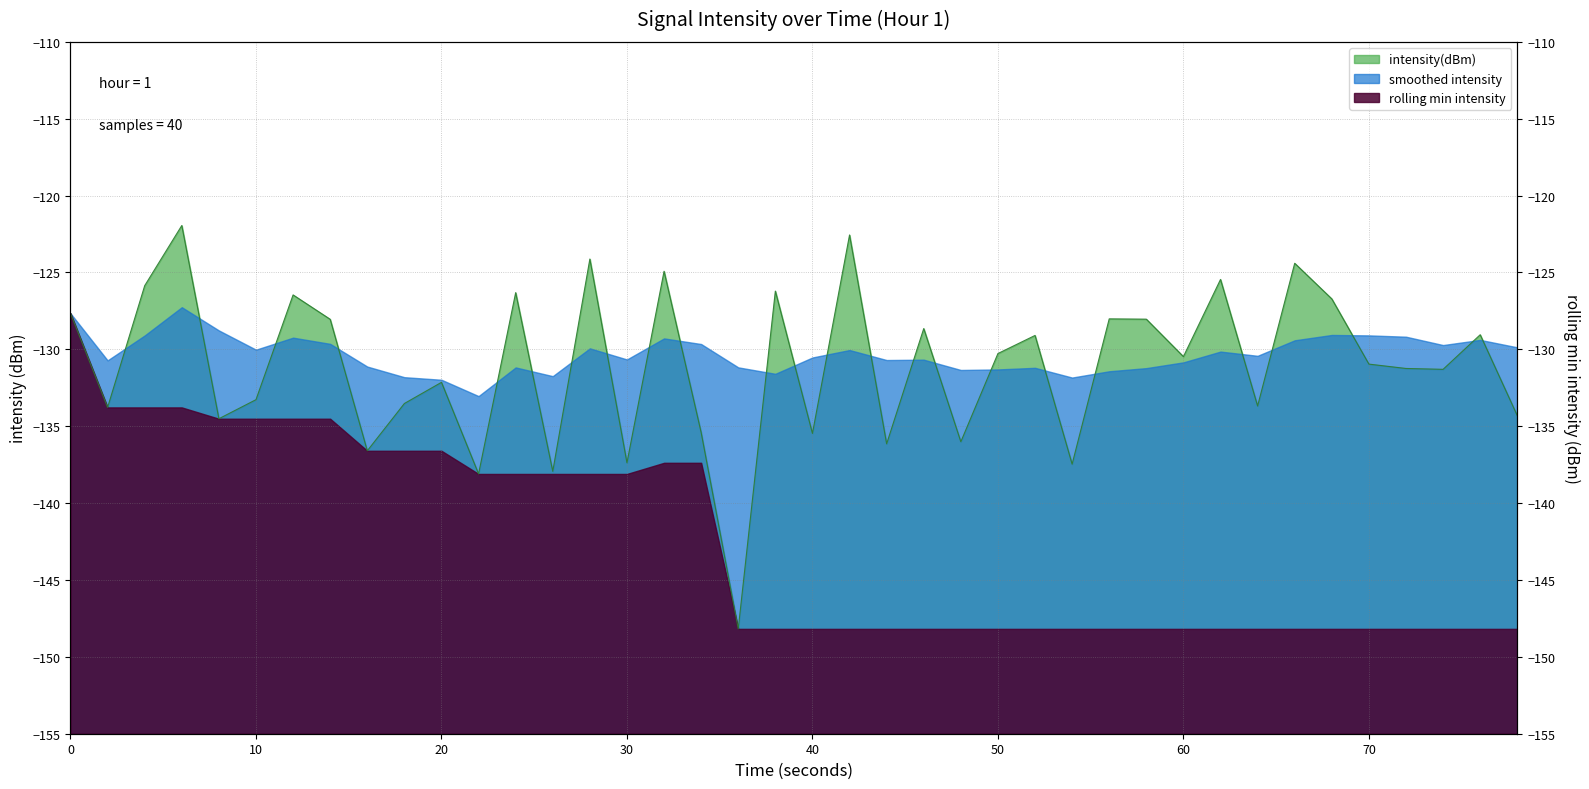

True or false: intensity(dBm) has more than 2 points higher than both neighbors.

True